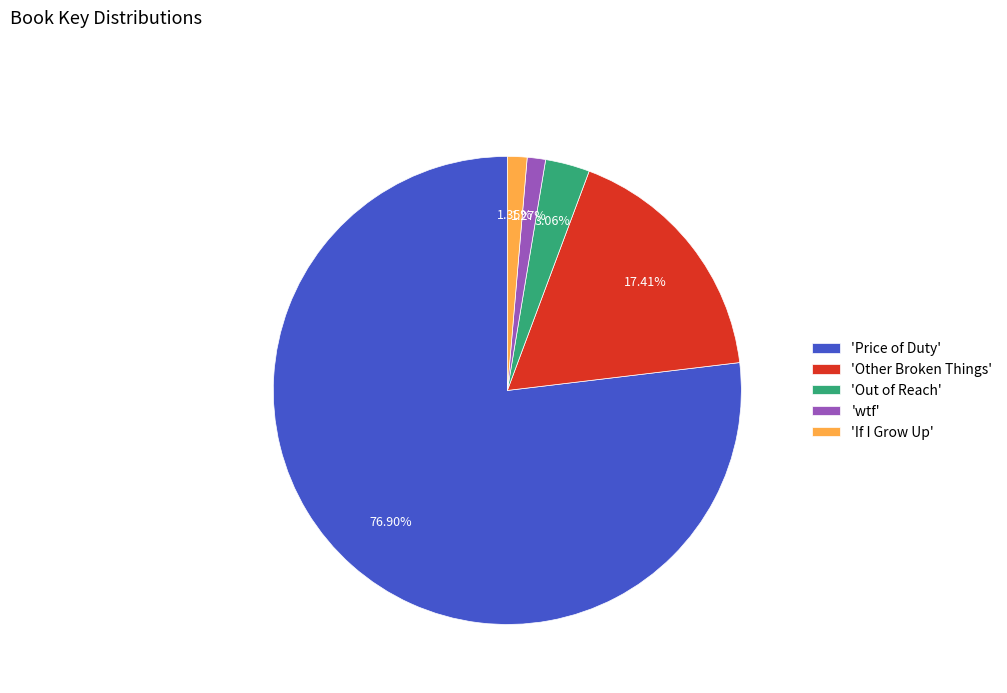

Does any single category account for the majority?

Yes